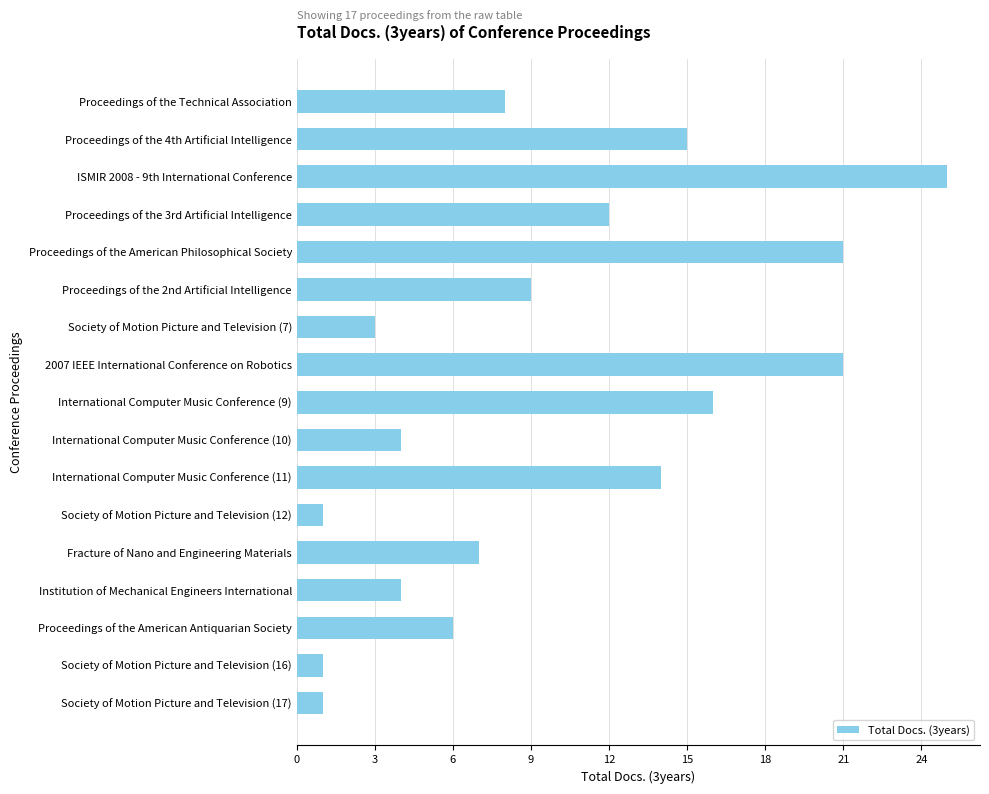

What is the difference between the maximum and minimum values?

24